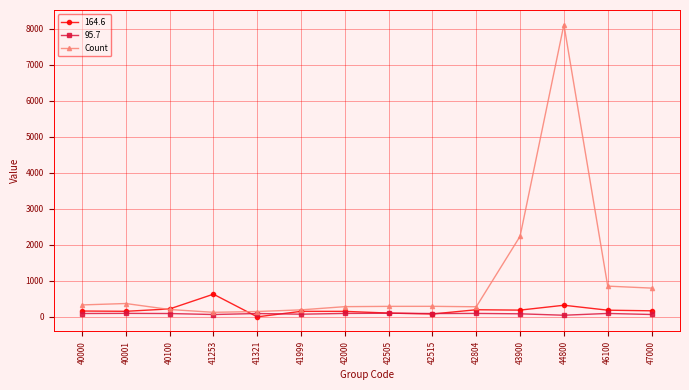

How many values in the 95.7 series are below 95?

6